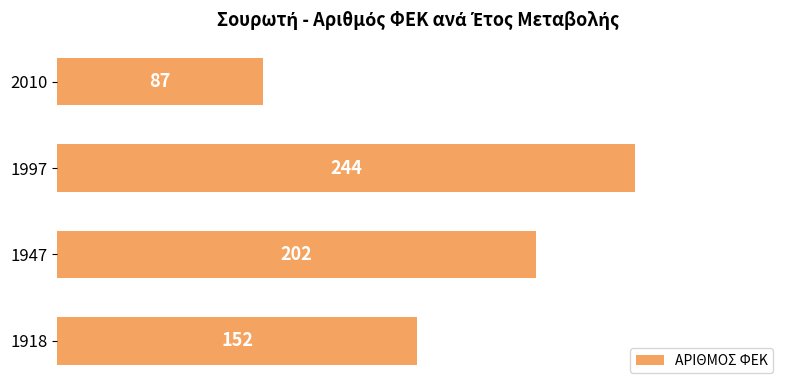

What is the sum of all values?

685